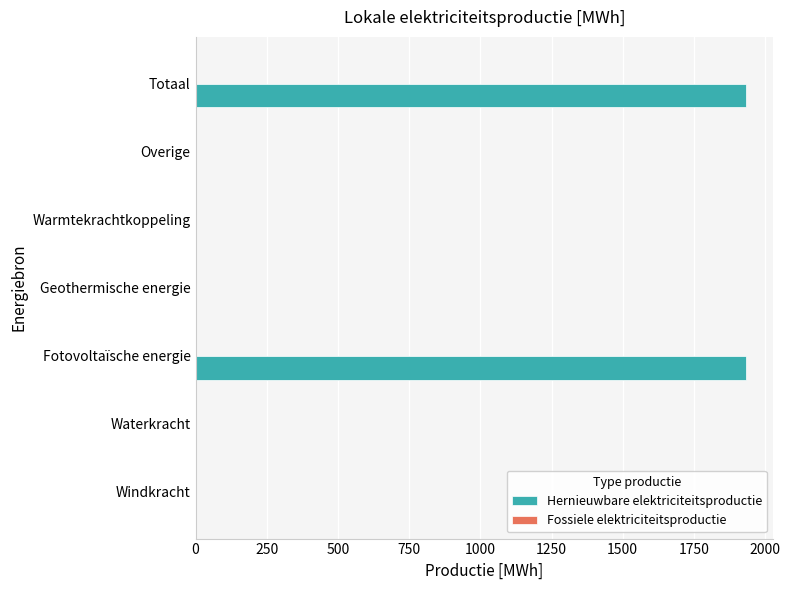

Reading bottom to top, extract all data points from this chart.

Windkracht=0.0	Waterkracht=0.0	Fotovoltaïsche energie=1931.6	Geothermische energie=0.0	Warmtekrachtkoppeling=0.0	Overige=0.0	Totaal=1931.6